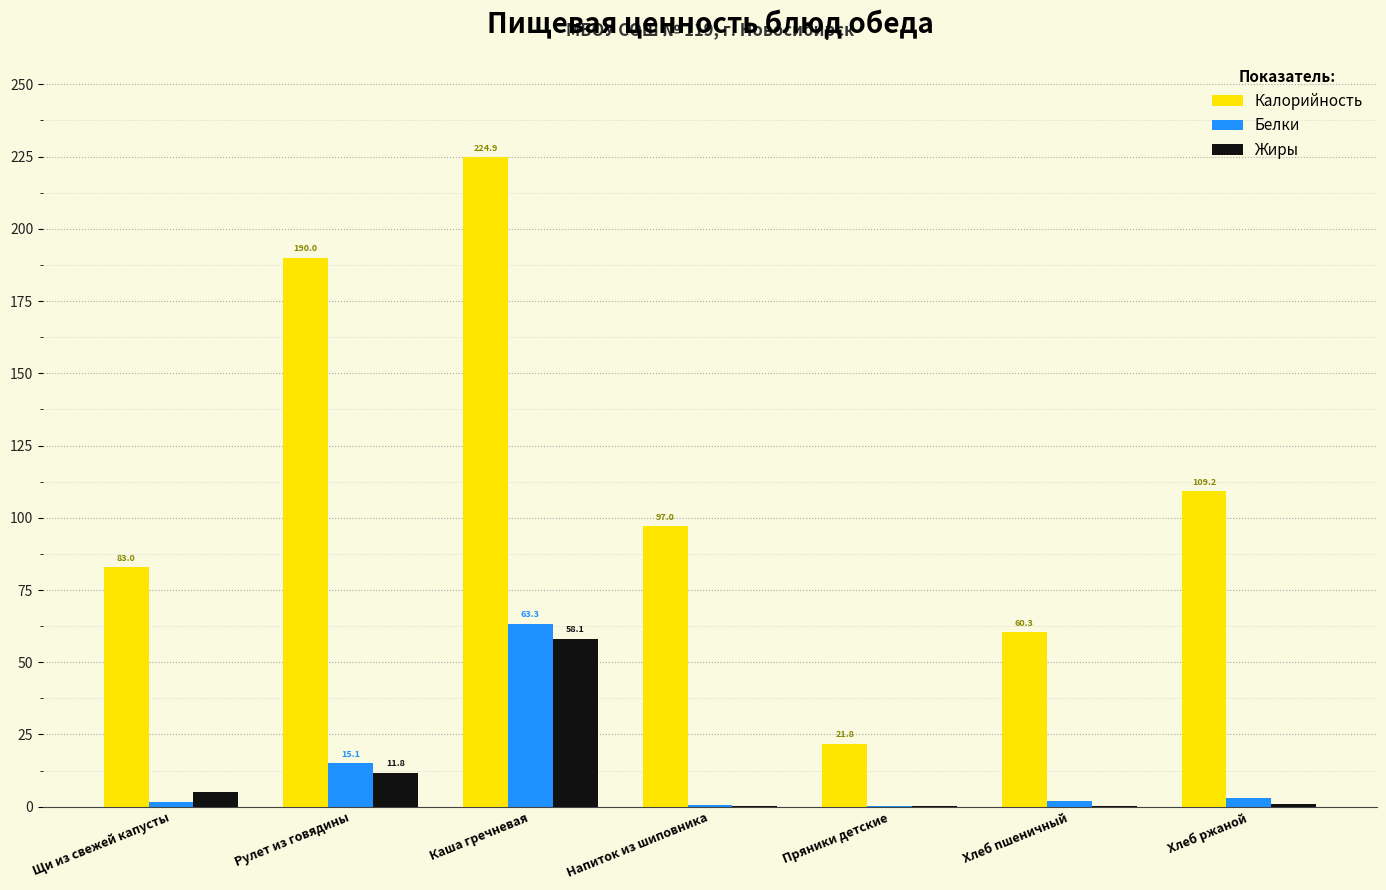

How many series are shown in this chart?

3